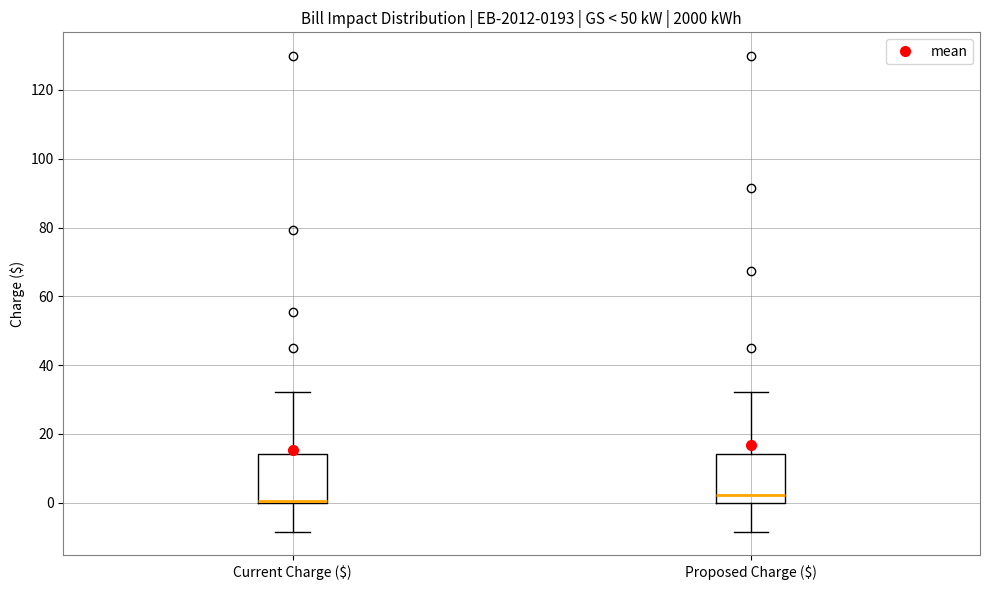

Reading left to right, read every box against the y-axis: the position of its median line, the range the box covers, and the ends of its whiskers. The values are not printed on the chart, so give them approximately, as read against the axis.

Current Charge ($): median 0 (drawn on the box's lower edge), box 0 to 14, whiskers -8 to 32
Proposed Charge ($): median 2, box 0 to 14, whiskers -8 to 32